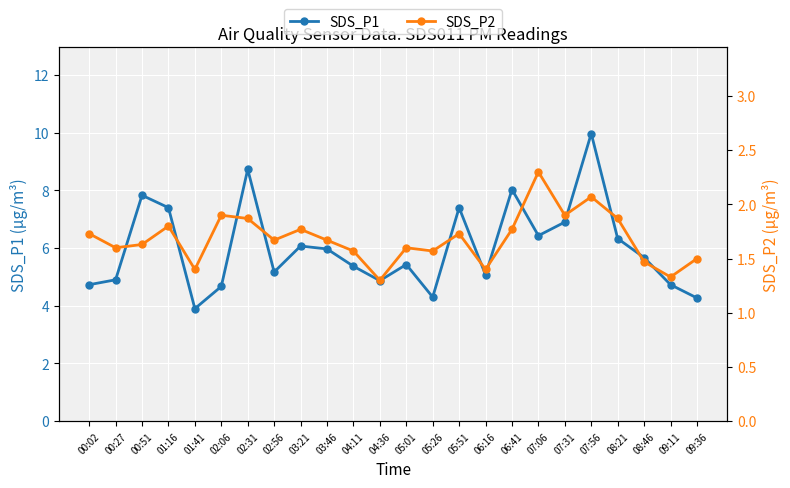

At which category is the sum across all series the highest?

07:56